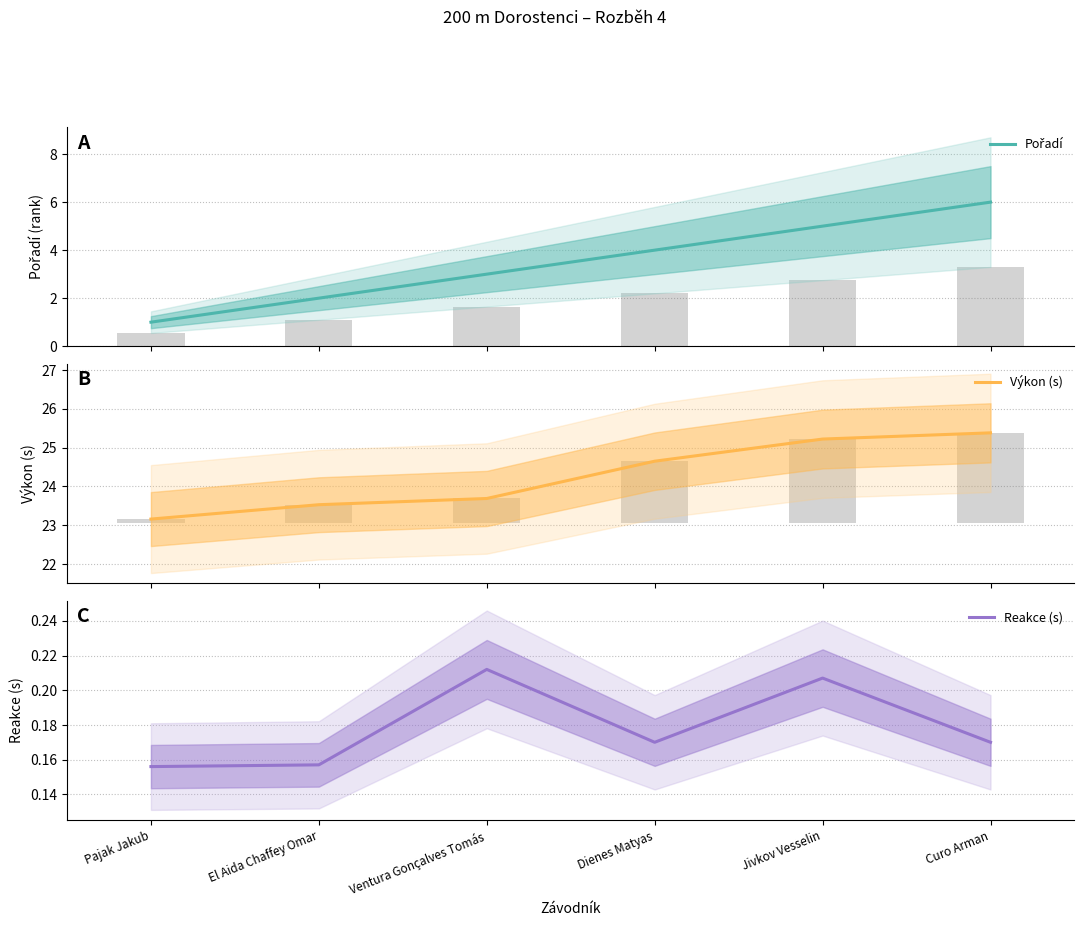

What is the difference between the highest and lowest values at Pajak Jakub?

23.0